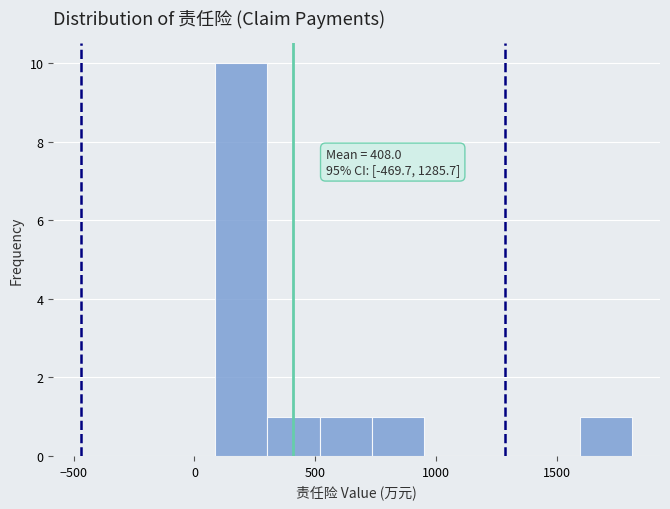

Over which range of the x-axis is the bar tallest?

100 to 300